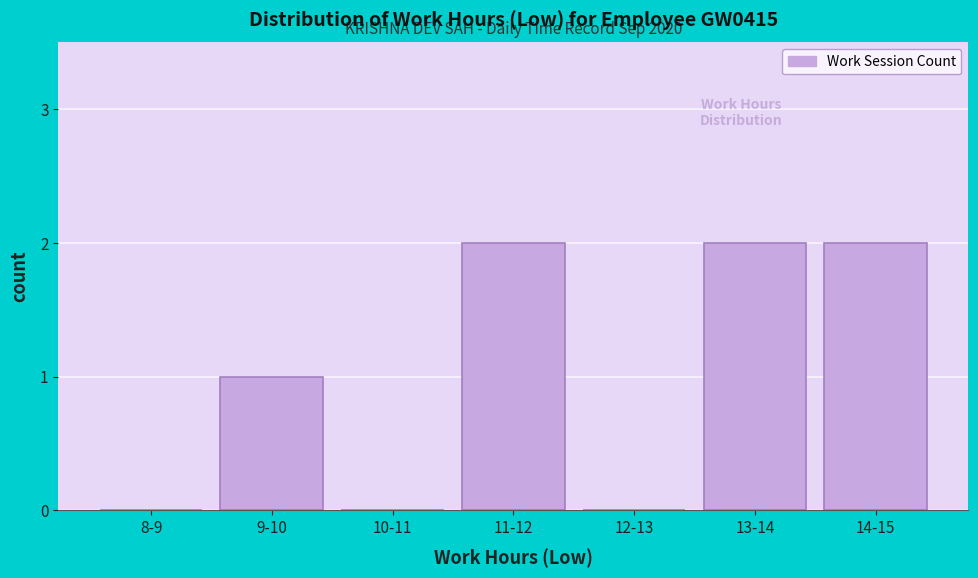

Reading left to right, transcribe all the data shown in this chart.

8-9=0	9-10=1	10-11=0	11-12=2	12-13=0	13-14=2	14-15=2